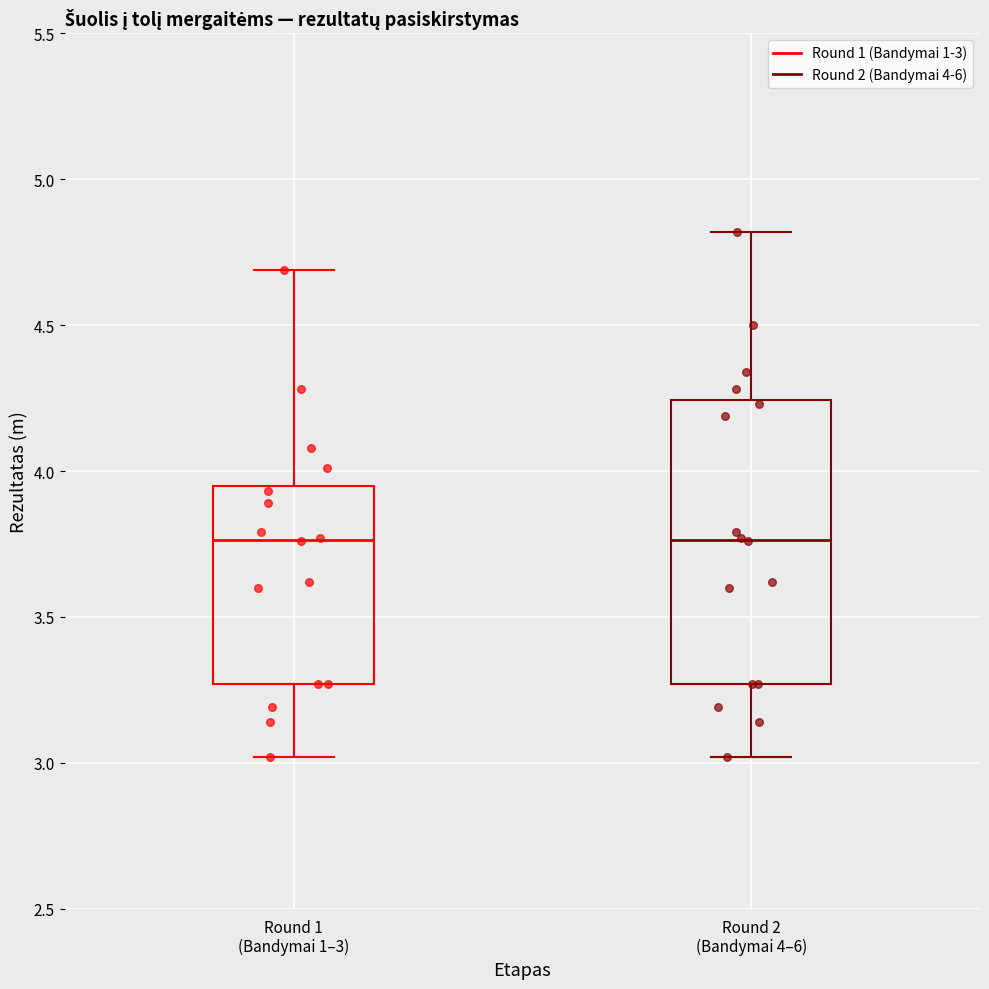

Reading left to right, transcribe this box plot: for each box, give where its median line is, the range the box spans, and where its two whiskers end, as read against the y-axis. The values are not printed on the chart, so give them approximately, as read against the axis.

Round 1 (Bandymai 1–3): median 3.75, box 3.25 to 3.95, whiskers 3.00 to 4.70
Round 2 (Bandymai 4–6): median 3.75, box 3.25 to 4.25, whiskers 3.00 to 4.80